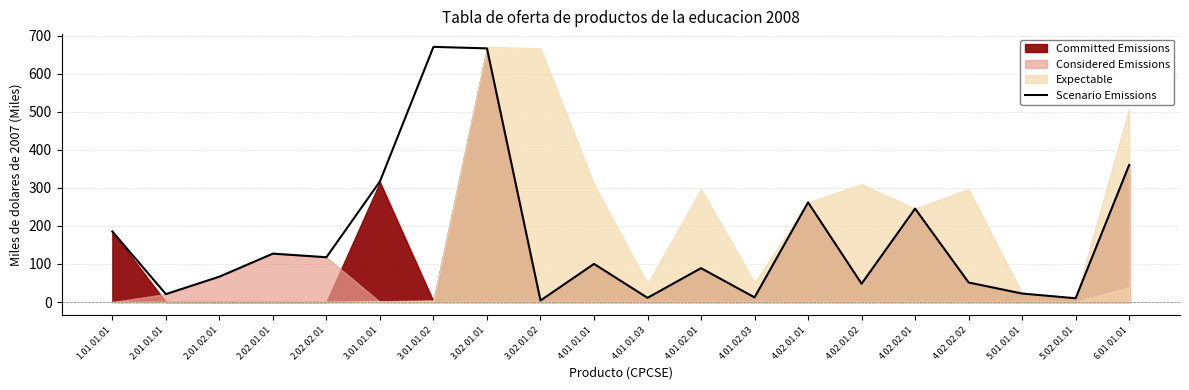

Read the value at 4.02.02.02.

51.3